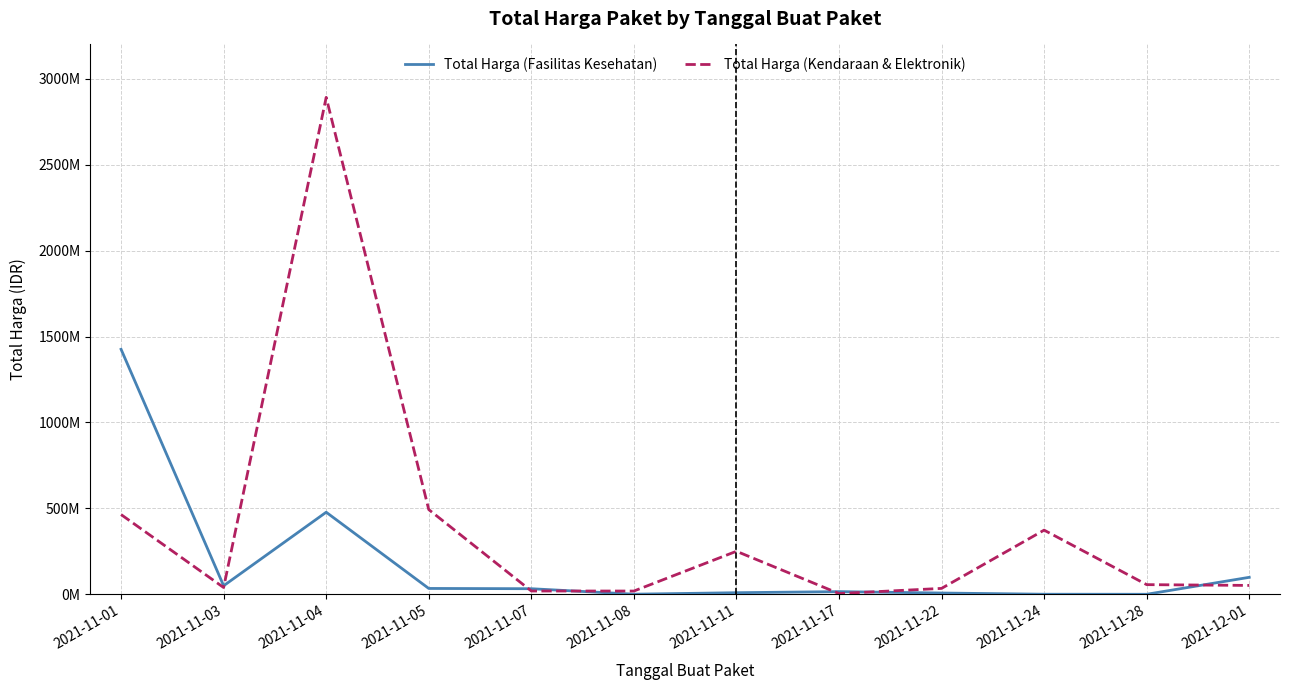

What is the sum of all Total Harga (Fasilitas Kesehatan) values?

2151496385